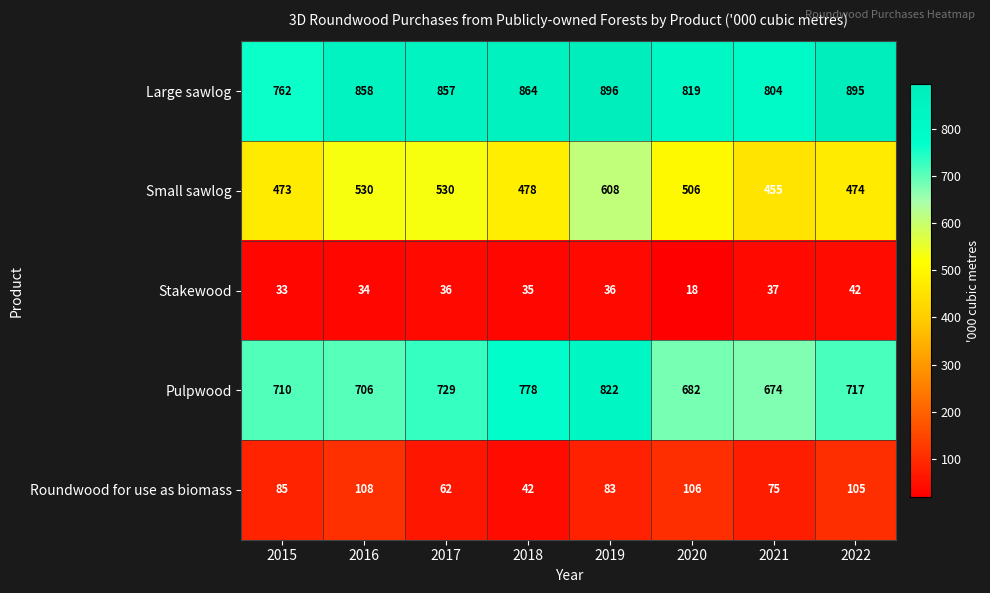

At how many categories does at least one series exceed 128?

8